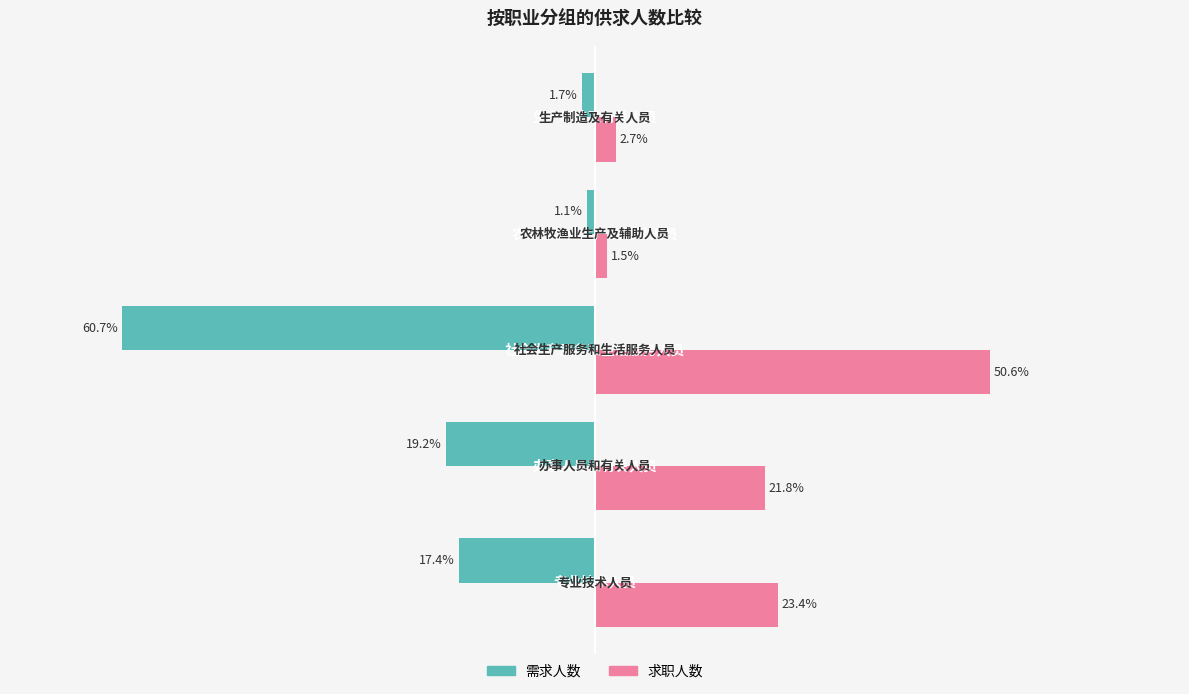

Rank the series by their average value, from lowest to highest.

需求人数, 求职人数